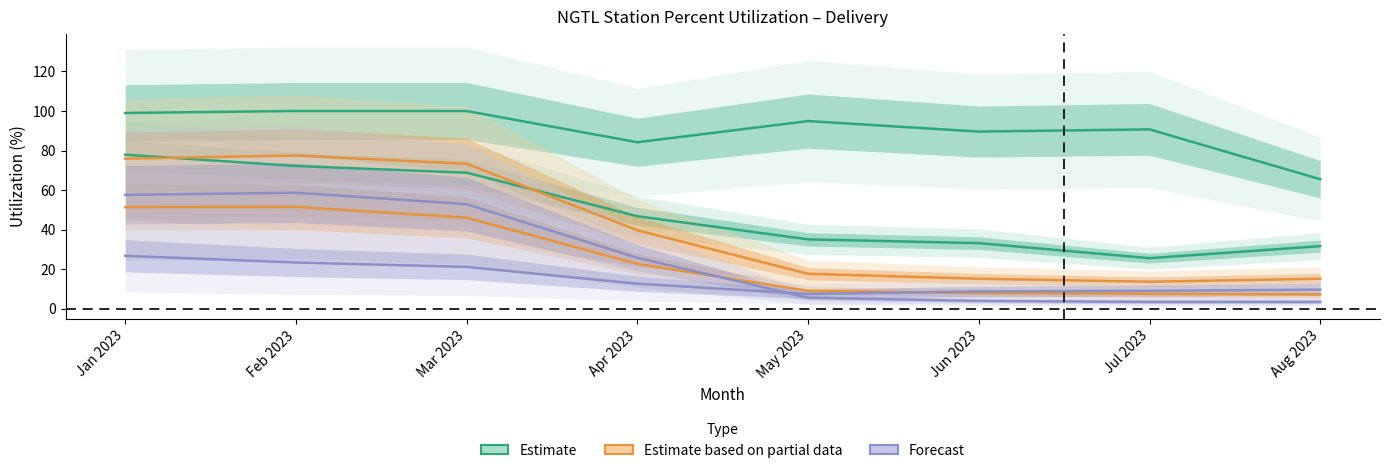

Which has a higher value, Jun 2023 or Mar 2023?

Mar 2023